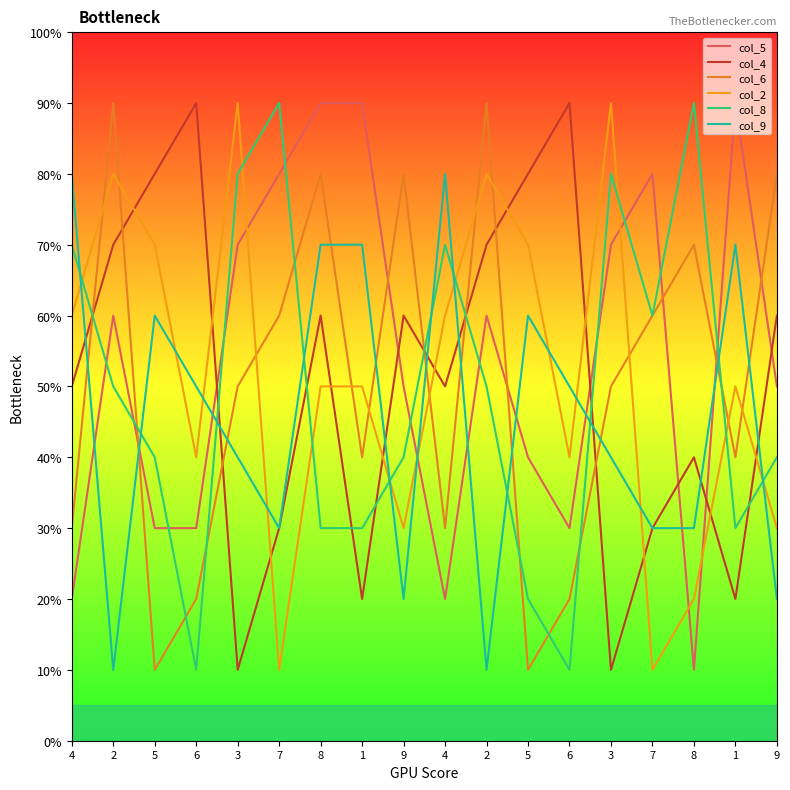

Reading right to left, extract all data points from this chart.

col_5: 9=5	1=9	8=1	7=8	3=7	6=3	5=4	2=6	4=2	9=5	1=9	8=9	7=8	3=7	6=3	5=3	2=6	4=2
col_4: 9=6	1=2	8=4	7=3	3=1	6=9	5=8	2=7	4=5	9=6	1=2	8=6	7=3	3=1	6=9	5=8	2=7	4=5
col_6: 9=8	1=4	8=7	7=6	3=5	6=2	5=1	2=9	4=3	9=8	1=4	8=8	7=6	3=5	6=2	5=1	2=9	4=3
col_2: 9=3	1=5	8=2	7=1	3=9	6=4	5=7	2=8	4=6	9=3	1=5	8=5	7=1	3=9	6=4	5=7	2=8	4=6
col_8: 9=4	1=3	8=9	7=6	3=8	6=1	5=2	2=5	4=7	9=4	1=3	8=3	7=9	3=8	6=1	5=4	2=5	4=7
col_9: 9=2	1=7	8=3	7=3	3=4	6=5	5=6	2=1	4=8	9=2	1=7	8=7	7=3	3=4	6=5	5=6	2=1	4=8